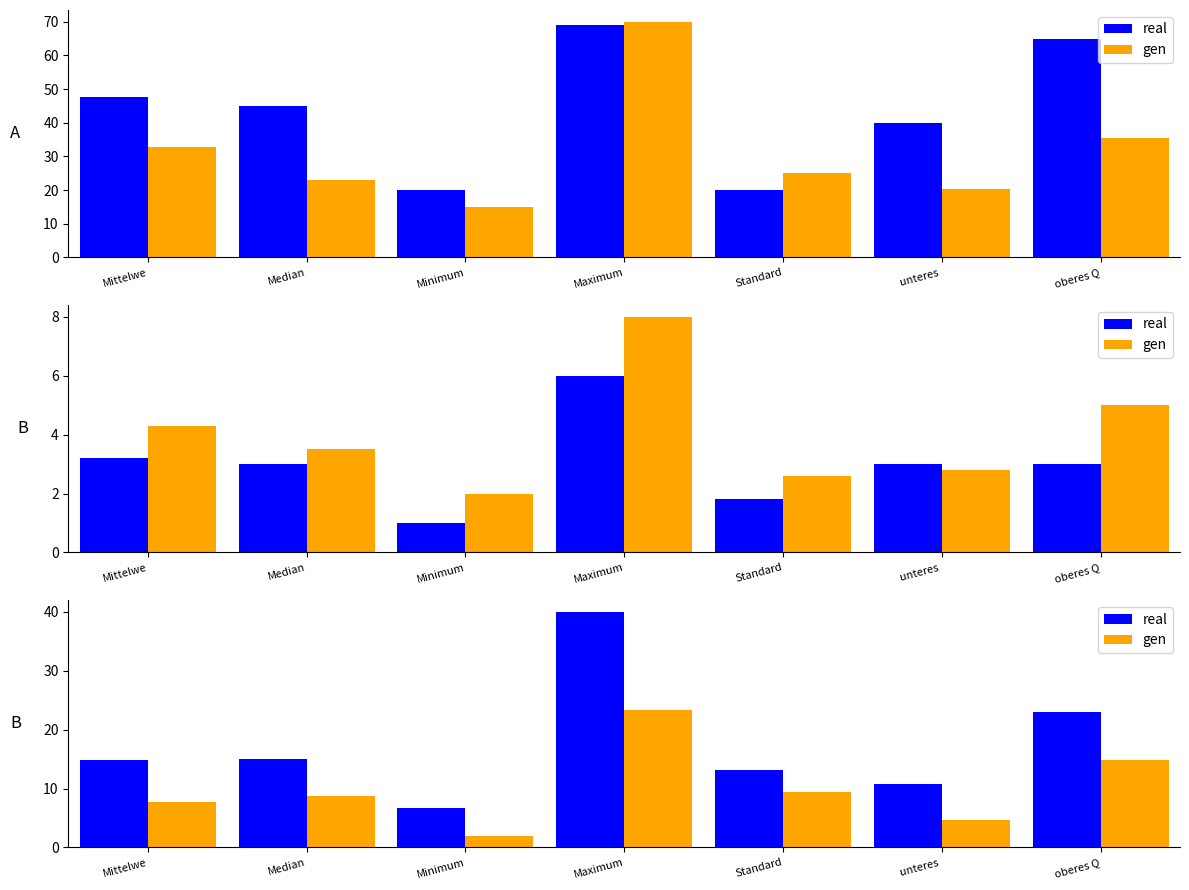

True or false: gen has a value of 8.2 at unteres .

False